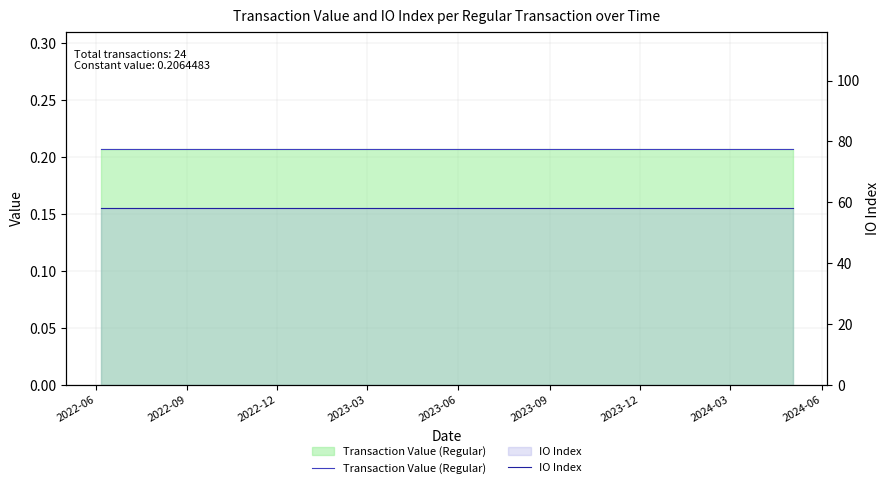

Which series has the largest total across all categories?

IO Index